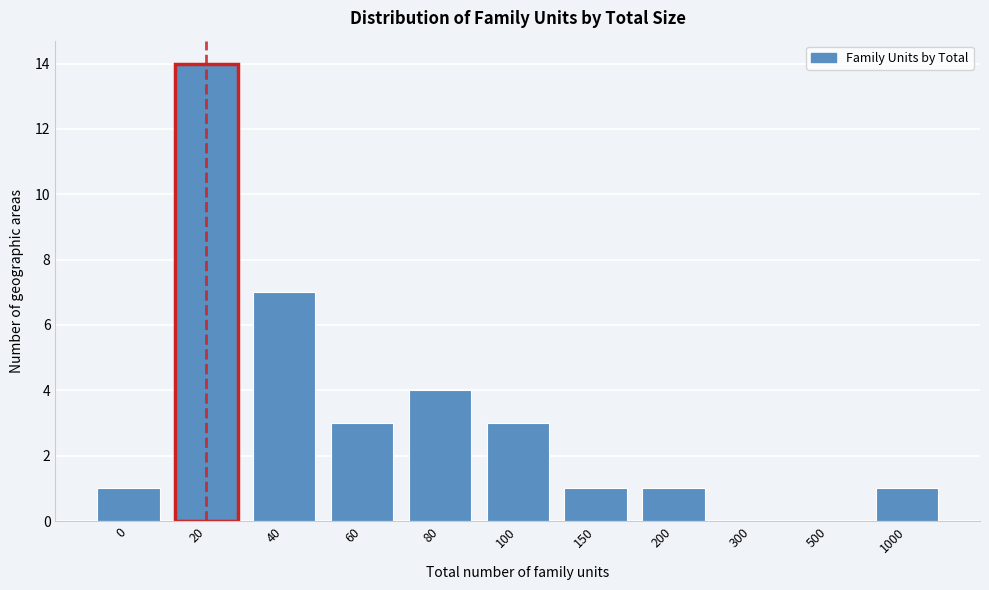

Reading left to right, transcribe all the data shown in this chart.

0=1	20=14	40=7	60=3	80=4	100=3	150=1	200=1	300=0	500=0	1000=1